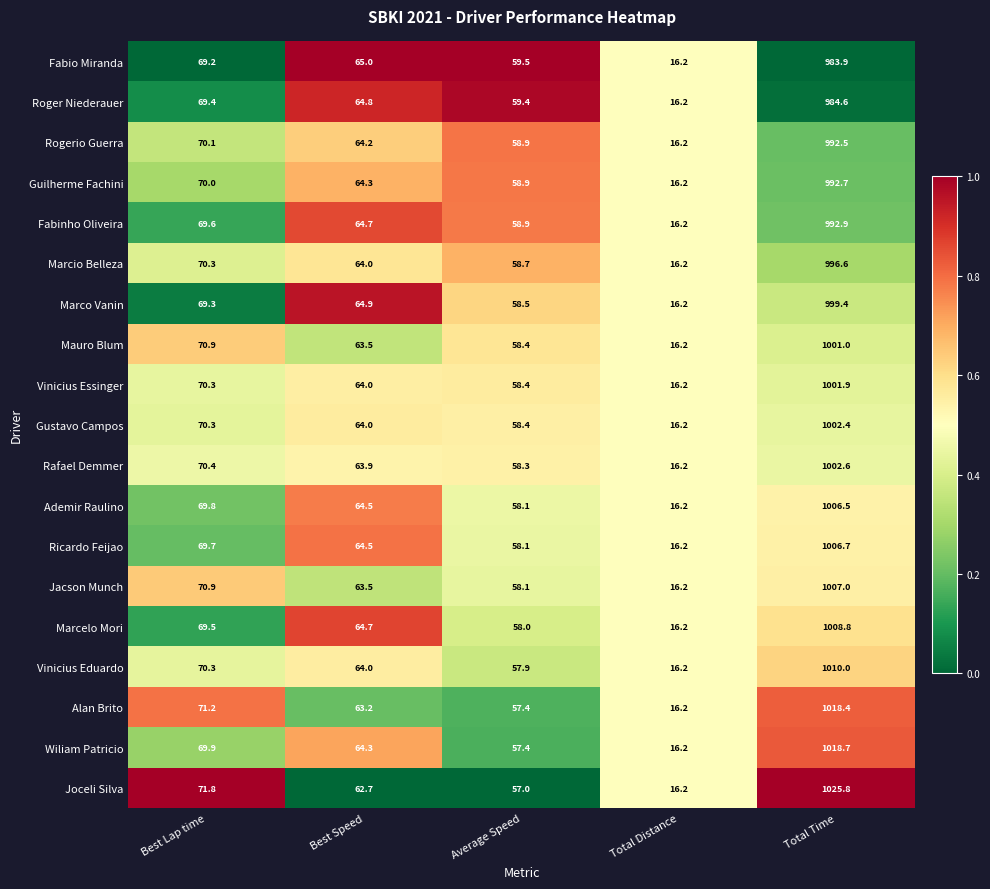

List the labels in order of Marcio Belleza value, largest first.

Total Time, Best Lap time, Best Speed, Average Speed, Total Distance